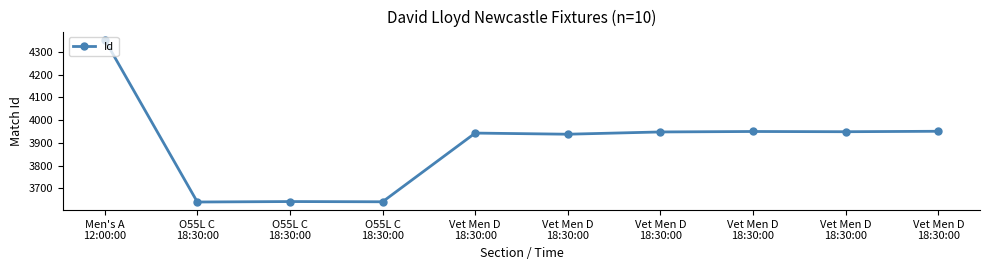

How many values are below 3948?

5